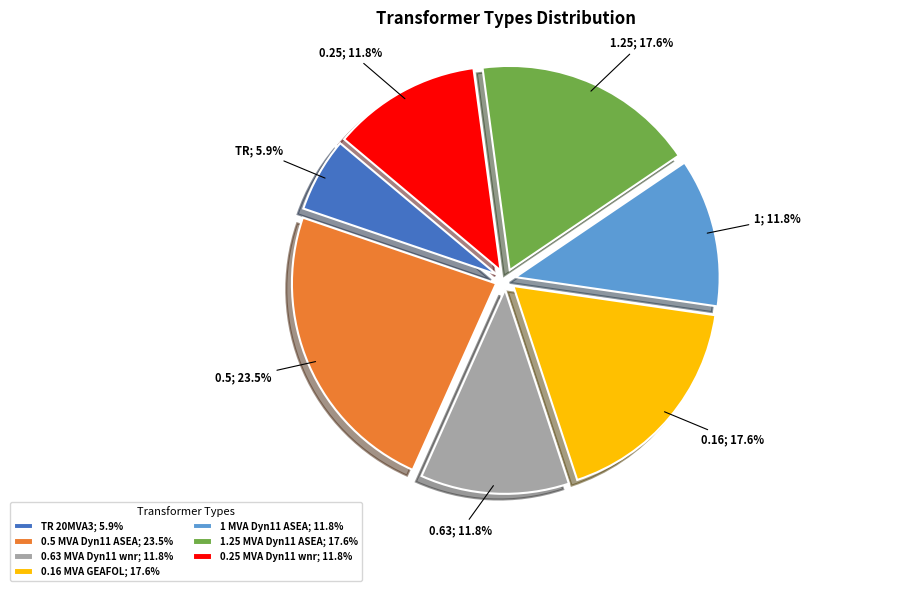

Is the sum of 1 MVA Dyn11 ASEA; 11.8% and 0.16 MVA GEAFOL; 17.6% greater than half?

No